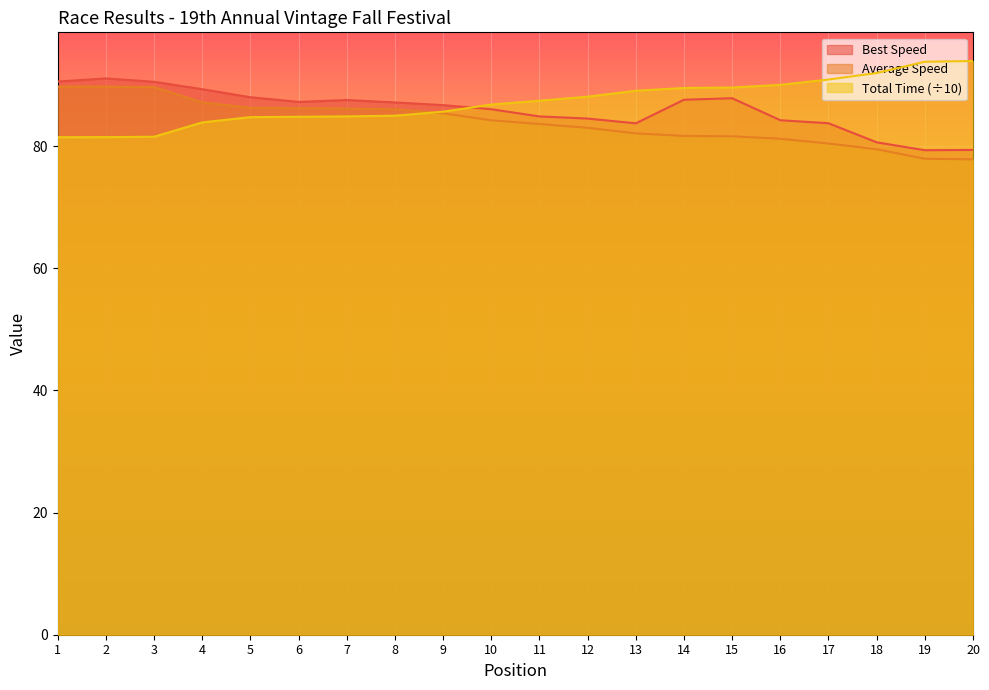

At which category does the chart reach its minimum across all series?

20